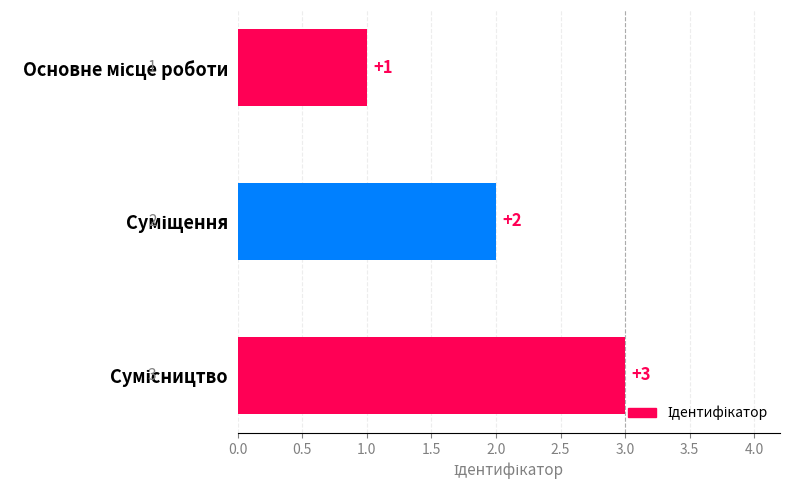

What is the sum of all values?

6